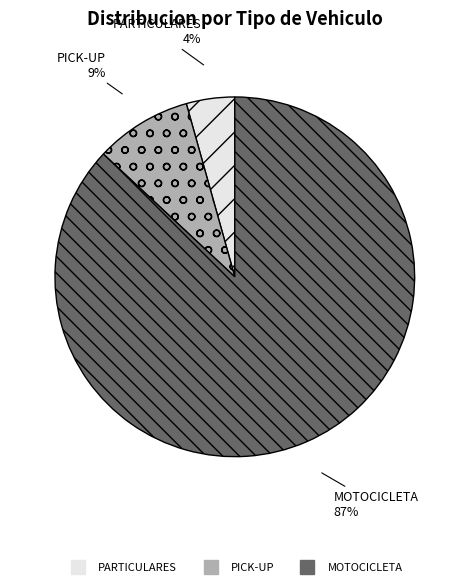

Which category has the biggest portion of the pie?

MOTOCICLETA